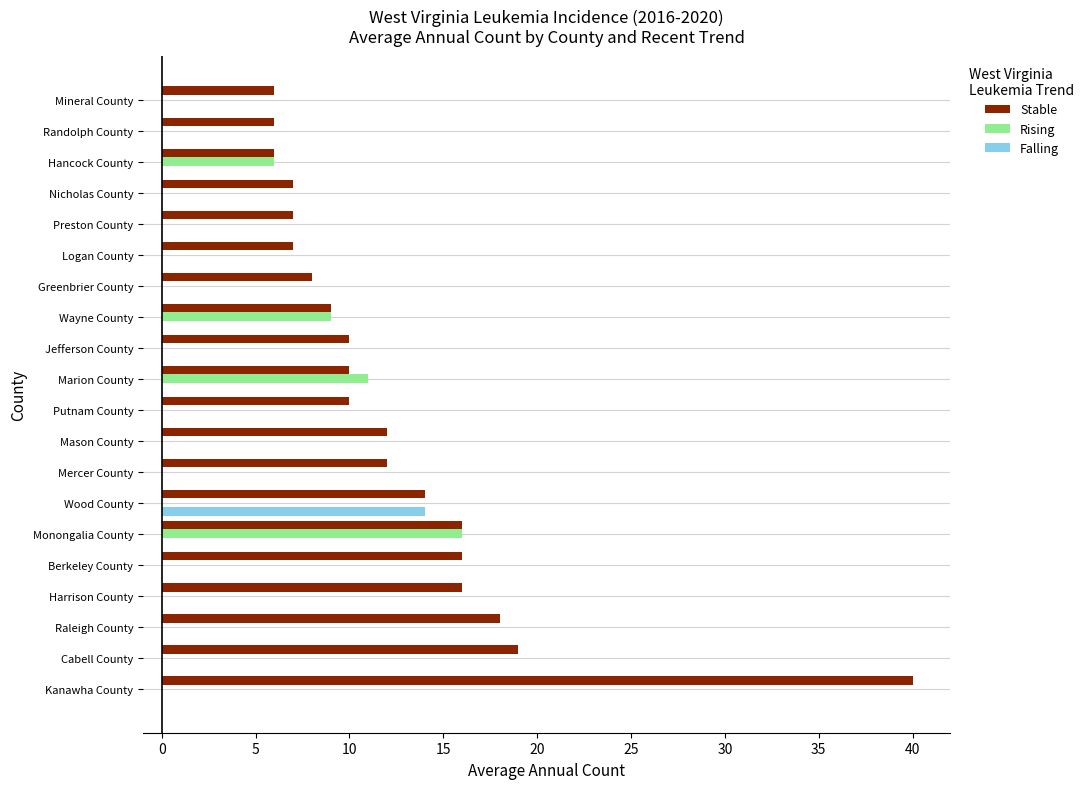

Which series changed the most between Harrison County and Nicholas County?

Stable